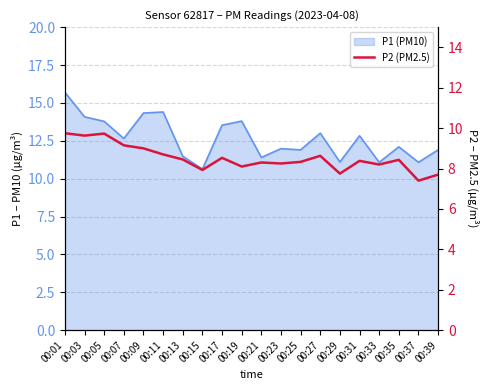

What is the sum of all values?

170.3